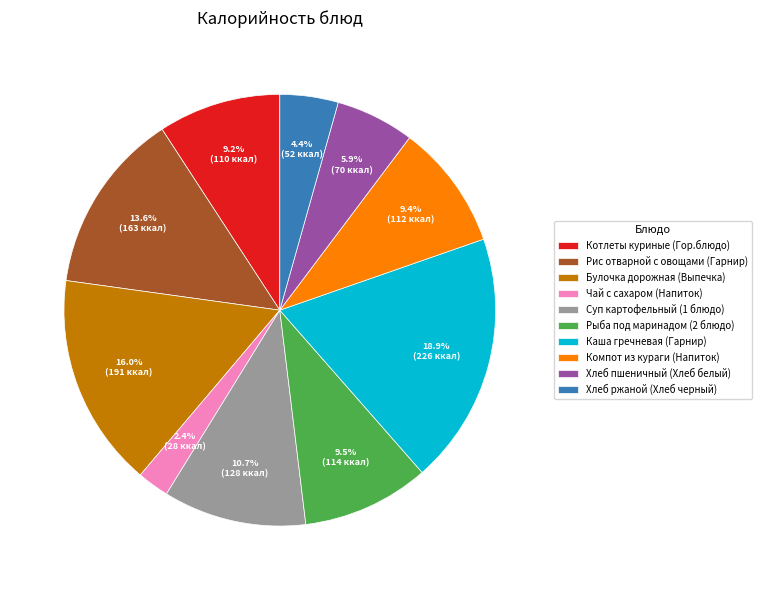

What is the total percentage of Компот из кураги (Напиток) and Булочка дорожная (Выпечка)?

25.4%